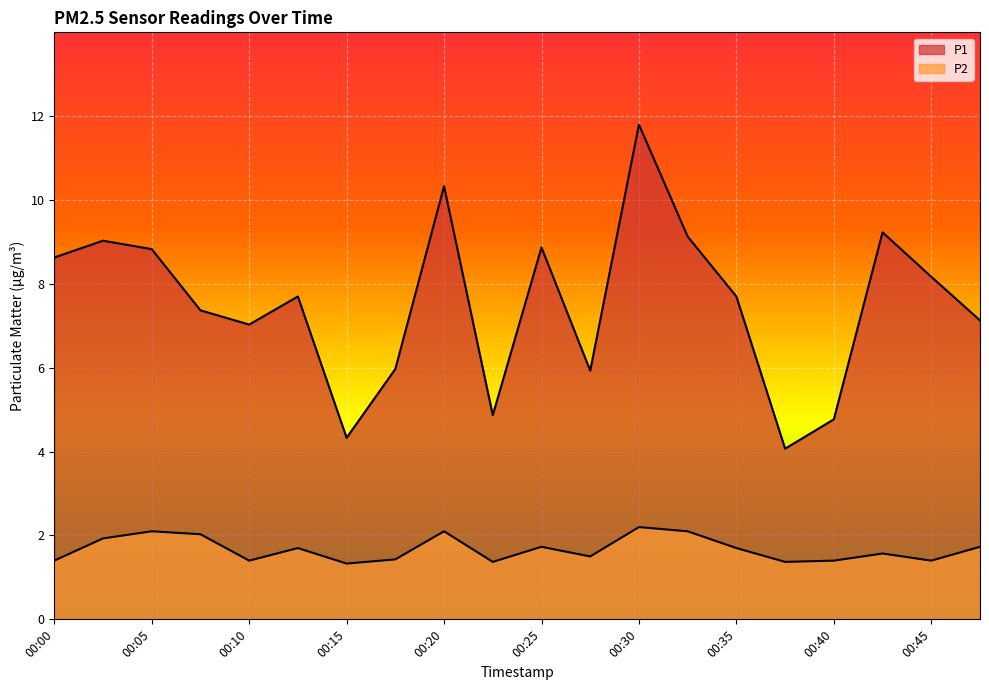

The value of P1 at 00:48 is 1.5. True or false?

False